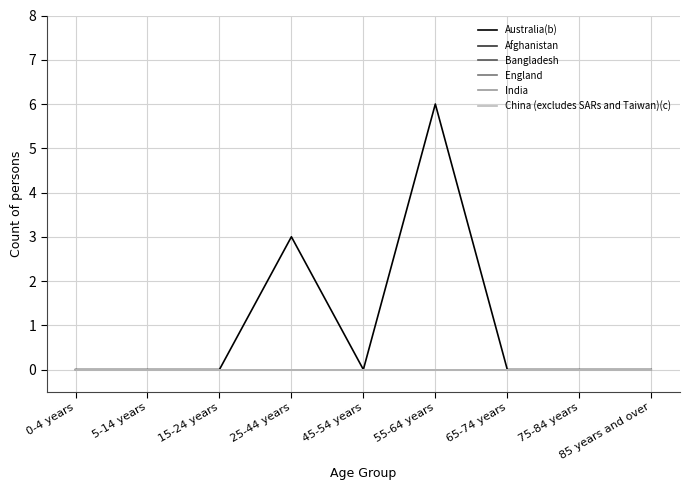

At which label is Australia(b) closest to 3?

25-44 years